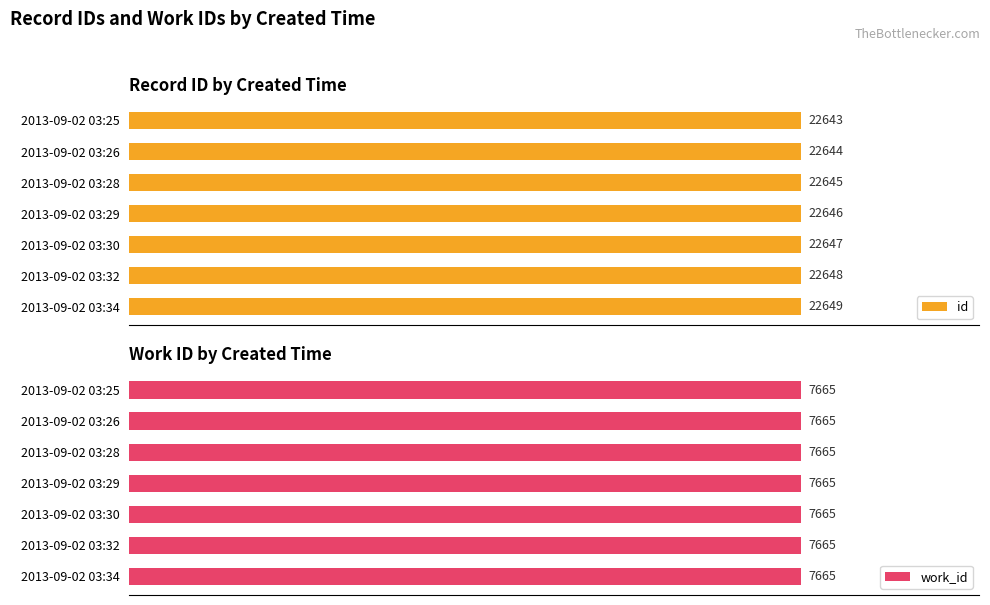

List the labels in order of id value, smallest first.

2013-09-02 03:25, 2013-09-02 03:26, 2013-09-02 03:28, 2013-09-02 03:29, 2013-09-02 03:30, 2013-09-02 03:32, 2013-09-02 03:34